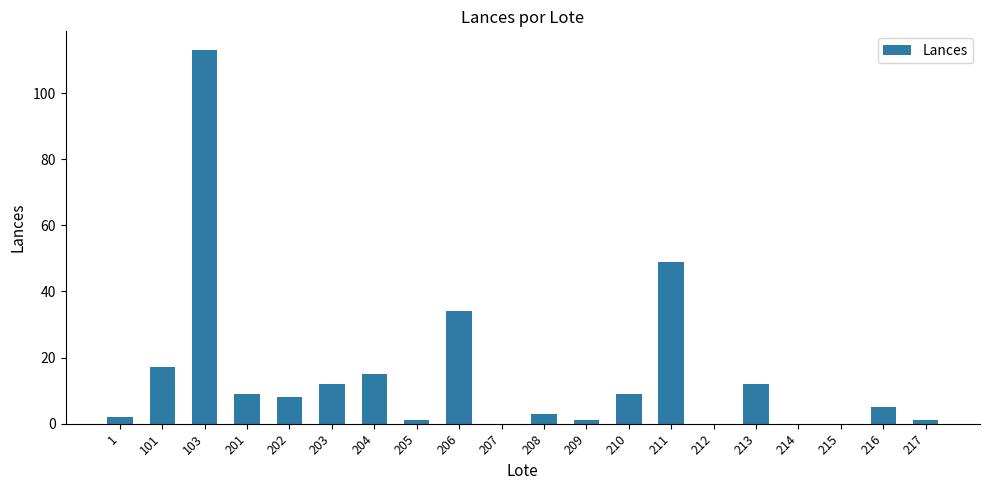

Reading right to left, extract all data points from this chart.

1	5	0	0	12	0	49	9	1	3	0	34	1	15	12	8	9	113	17	2